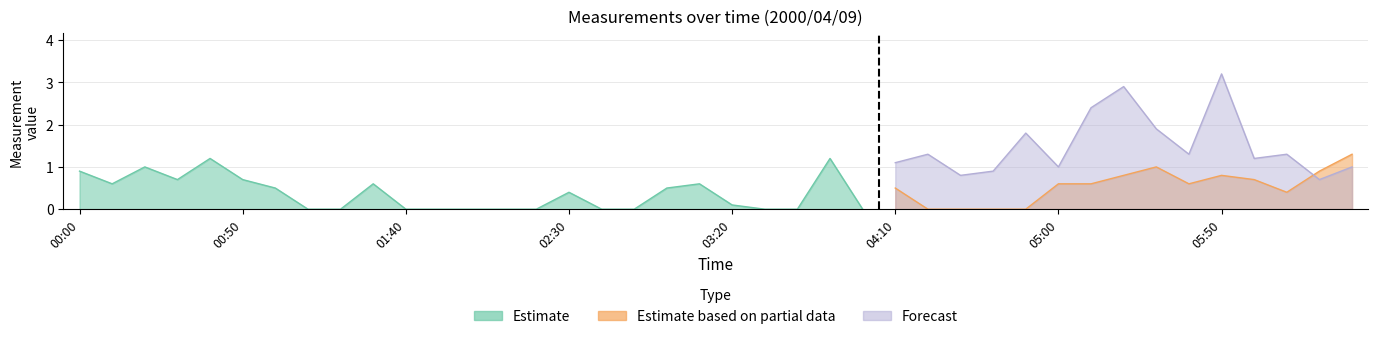

What is the label of the 36th point from the left?

05:50